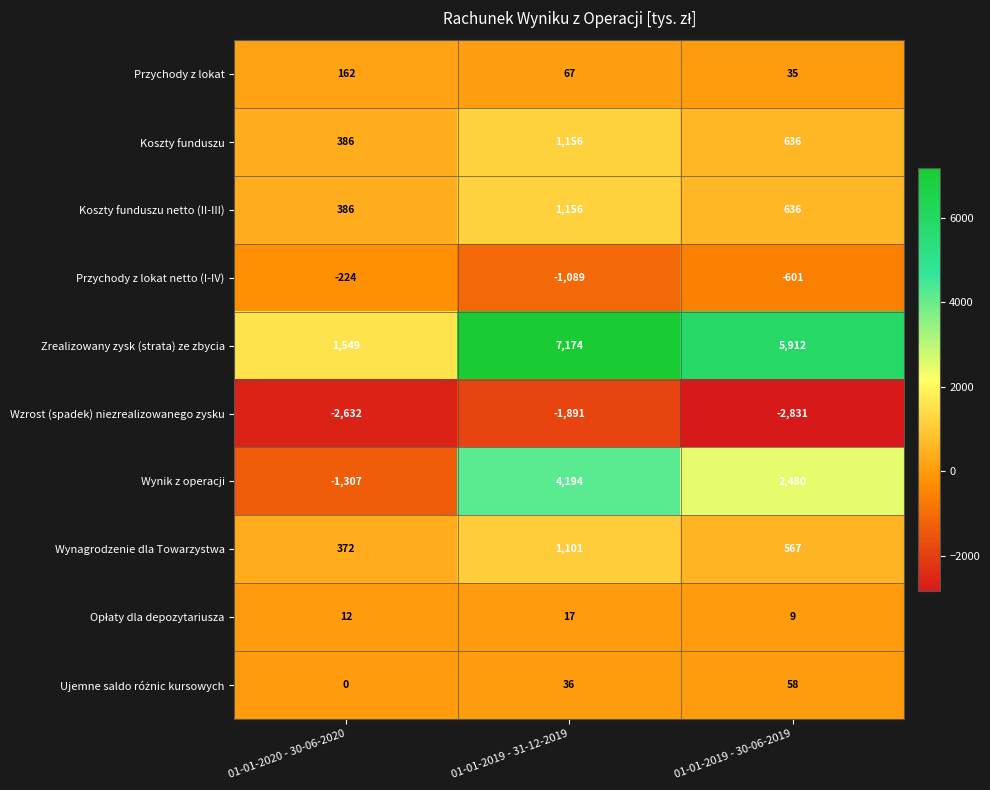

At which category is the sum across all series the highest?

01-01-2019 - 31-12-2019